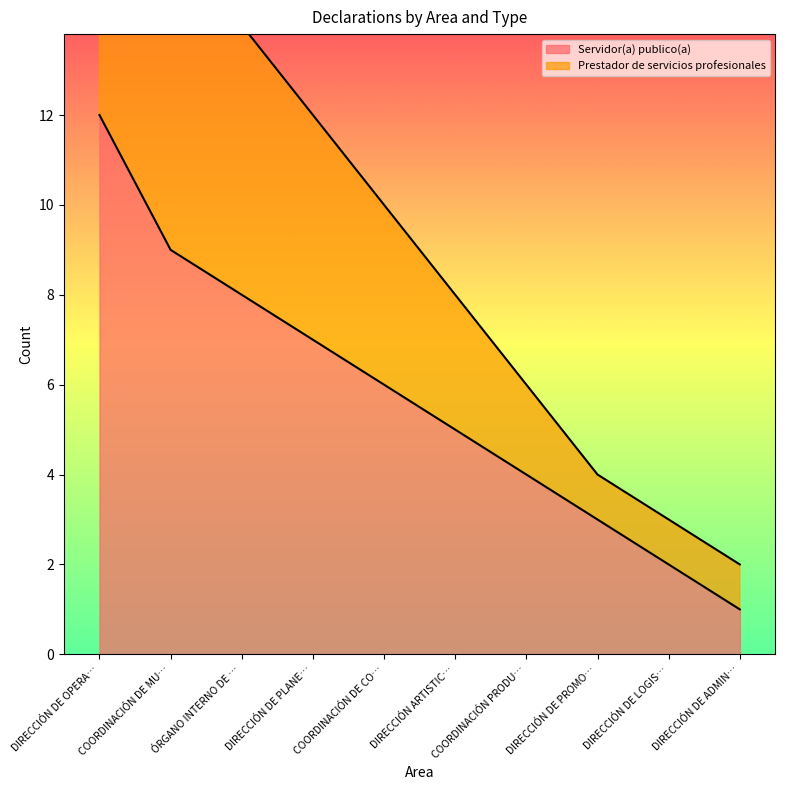

True or false: the data has more than 2 interior local peaks.

False